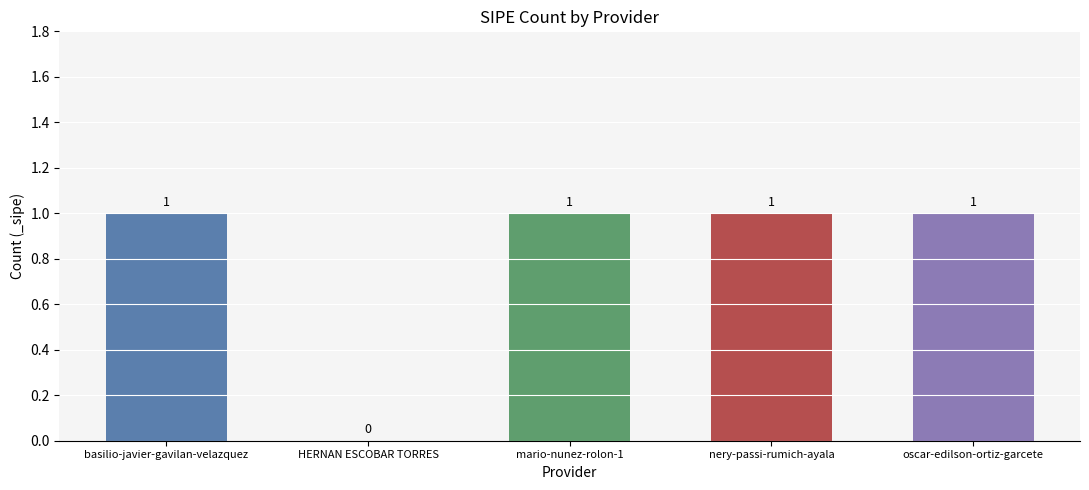

Approximately how many times larger is the value at mario-nunez-rolon-1 compared to basilio-javier-gavilan-velazquez?

1.0